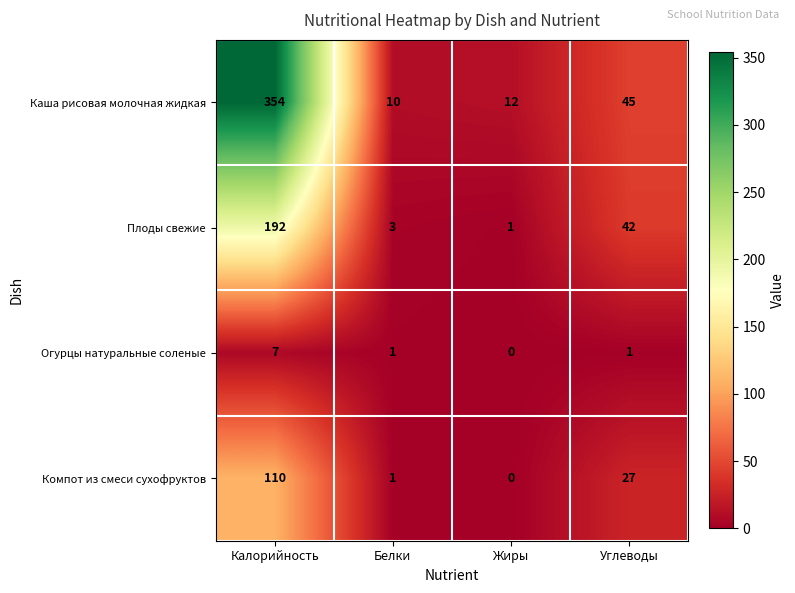

Where is Компот из смеси сухофруктов nearest to the value 55?

Углеводы